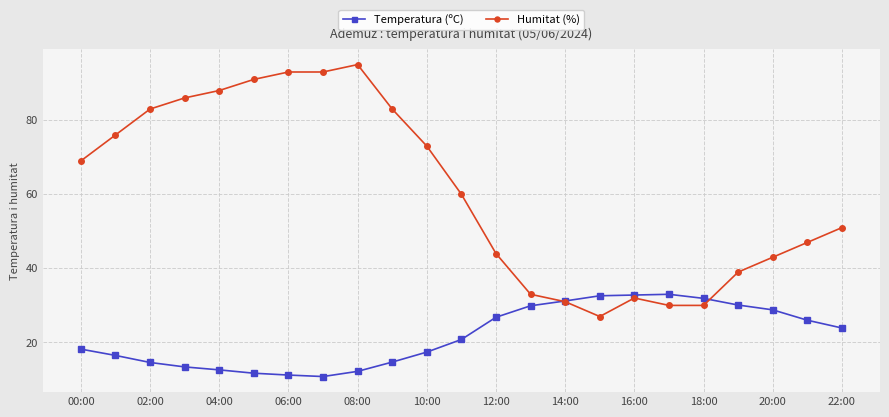

What is the value of the Humitat (%) point at the 8th from the left?

93.0